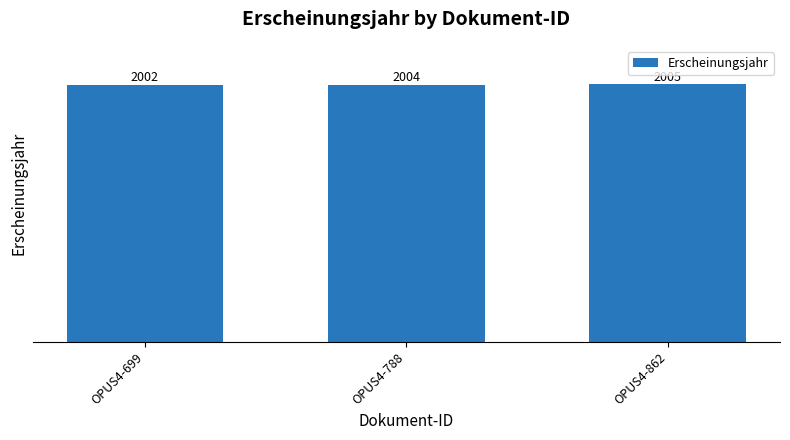

The chart shows a value of 2002 at OPUS4-699. True or false?

True